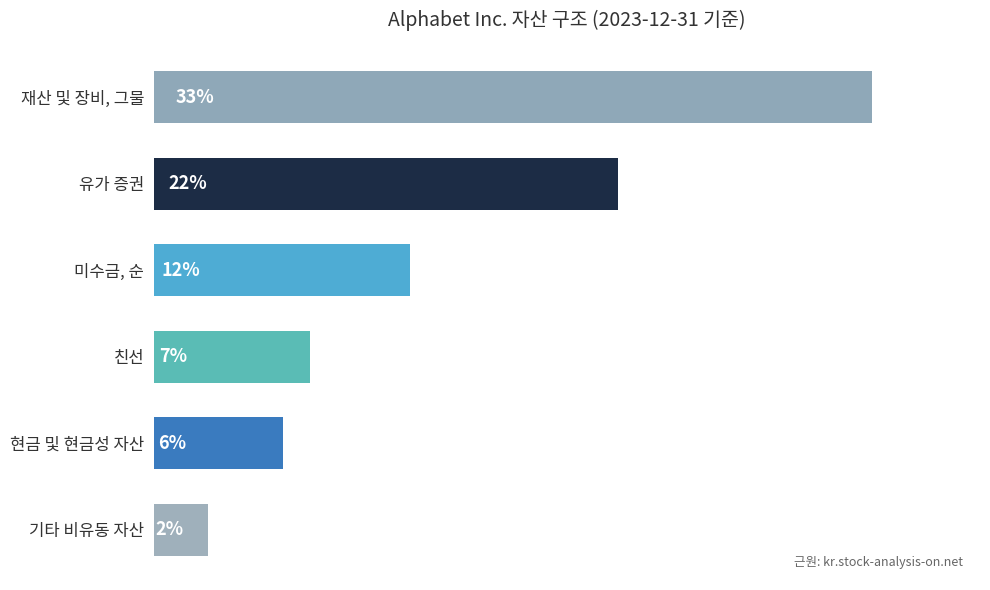

Does the chart contain any negative values?

No